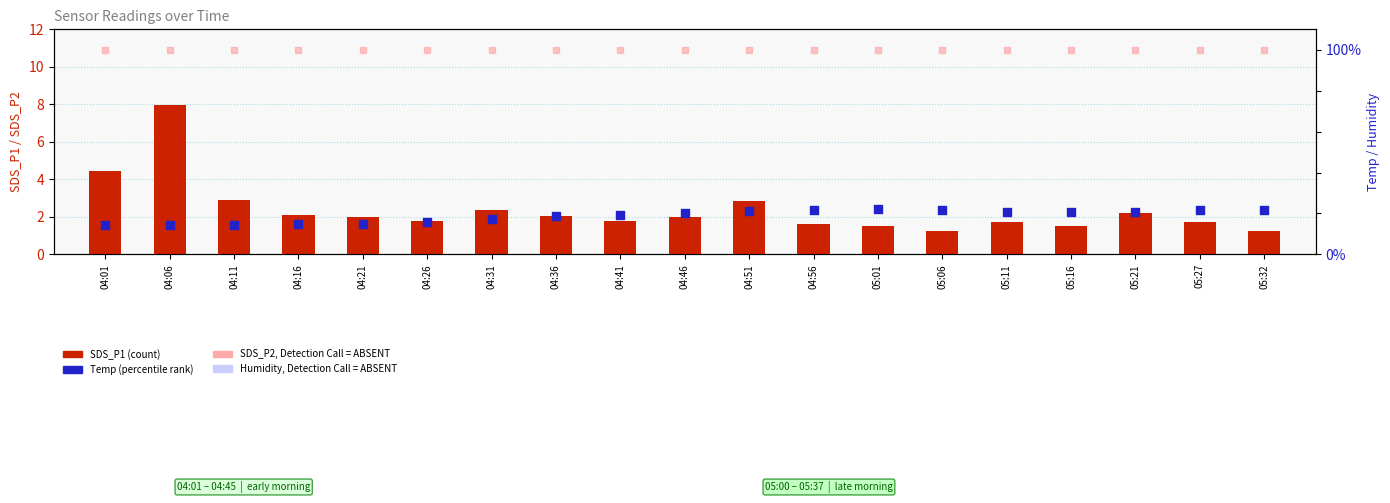

Which series reaches the maximum Y coordinate?

Humidity (rank)